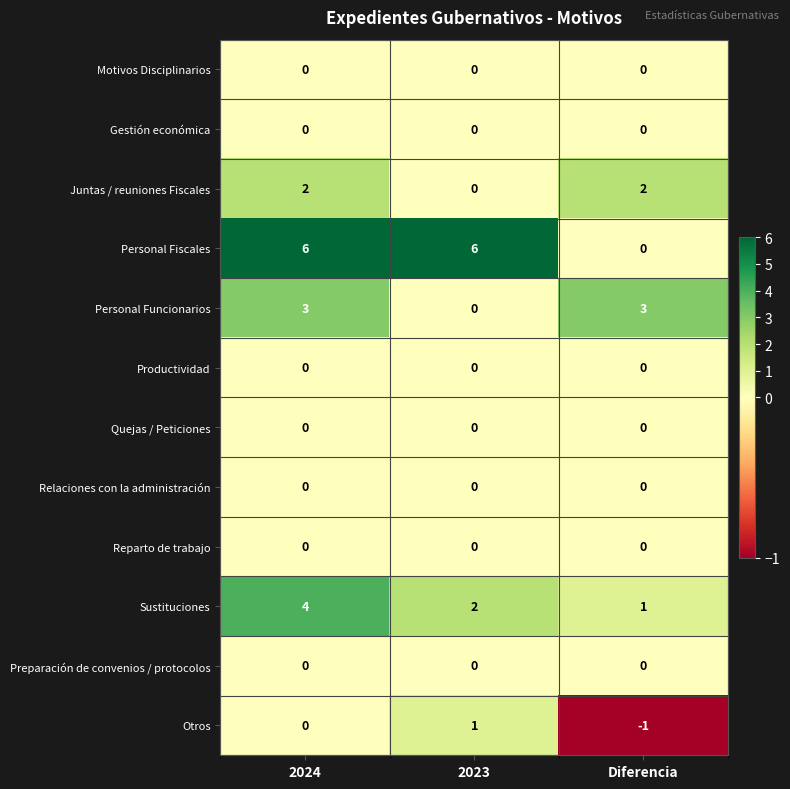

True or false: Personal Fiscales has a value of 3 at 2024.

False